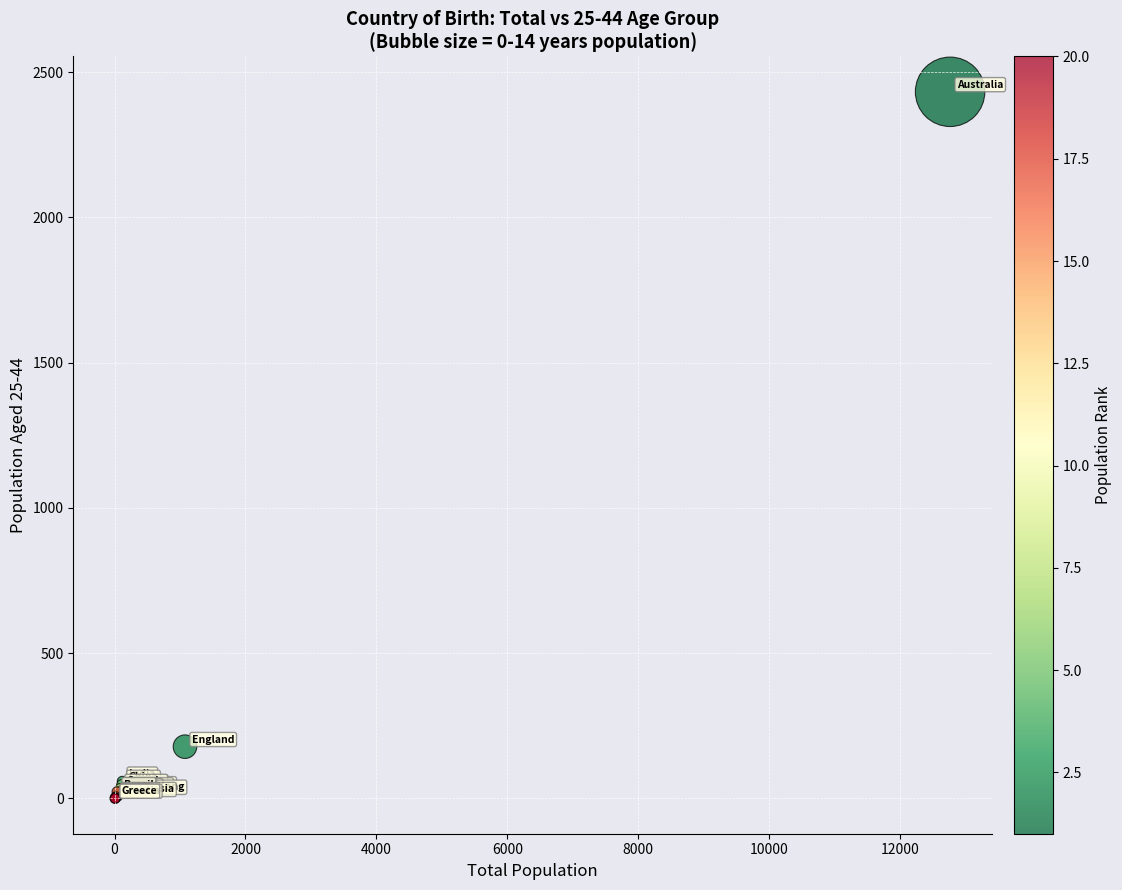

What Y value in the scatter plot is closest to 1216?

178